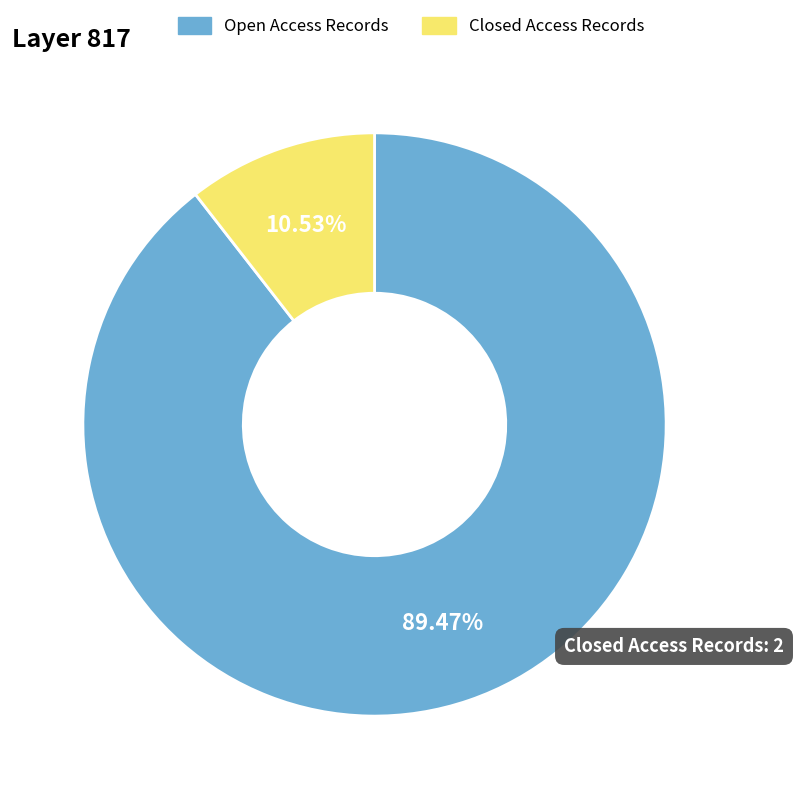

Rank the categories by value from lowest to highest.

Closed, Open